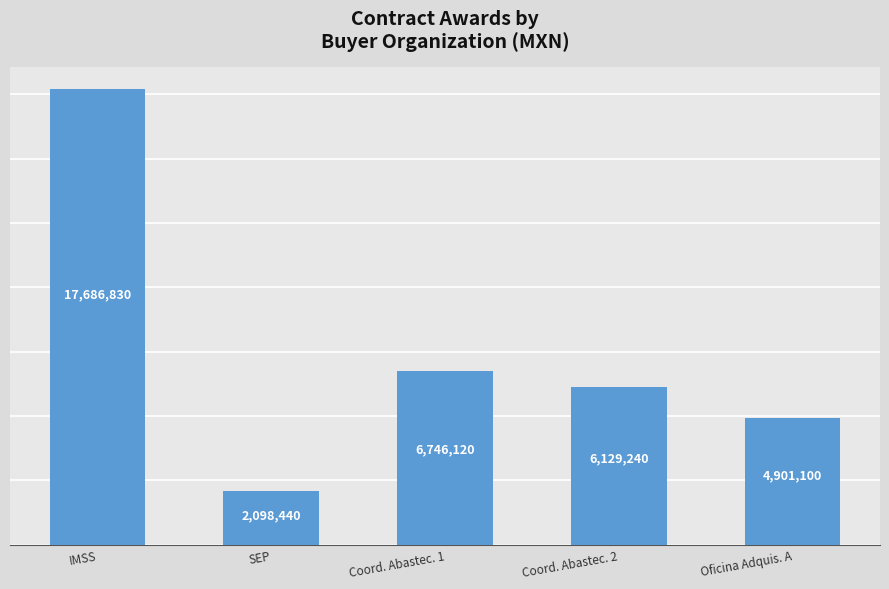

Where is the data nearest to the value 9892635?

Coord. Abastec. 1